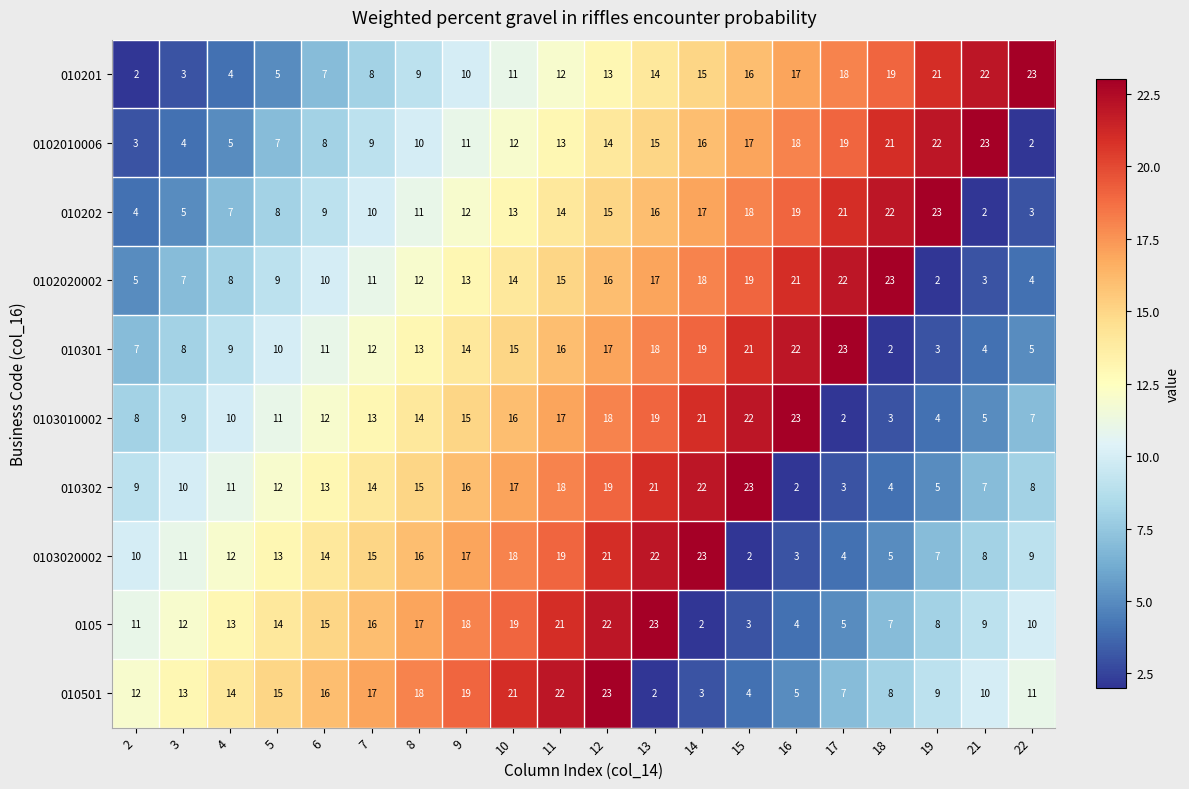

Between 3 and 17, which series saw the biggest shift?

010202